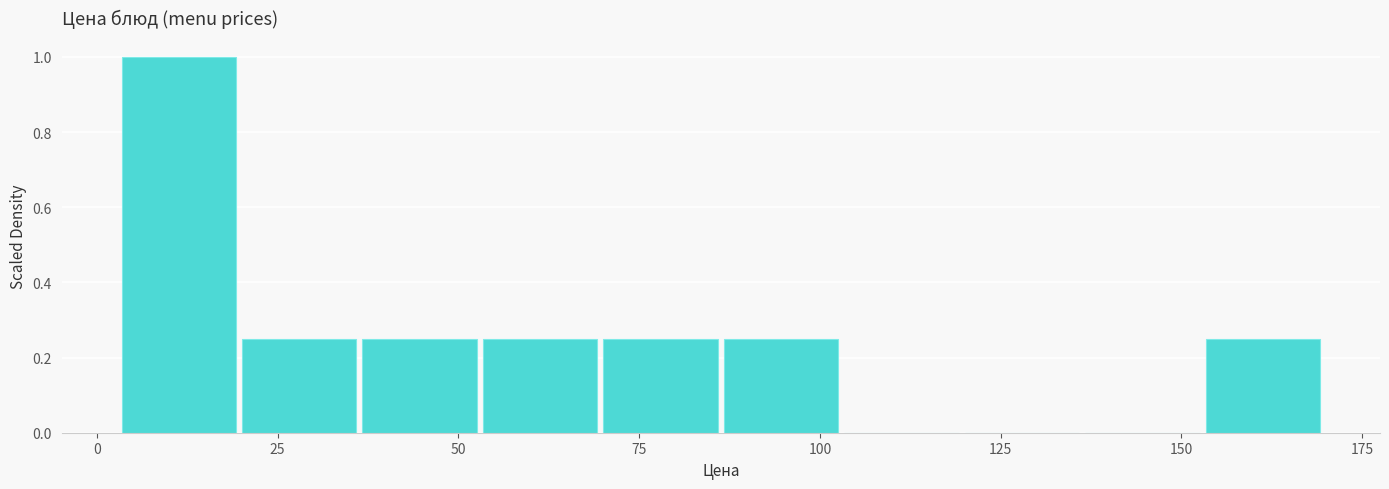

Around what value on the x-axis is the tallest bar? Give the approximate position of its centre, as read against the axis.

10